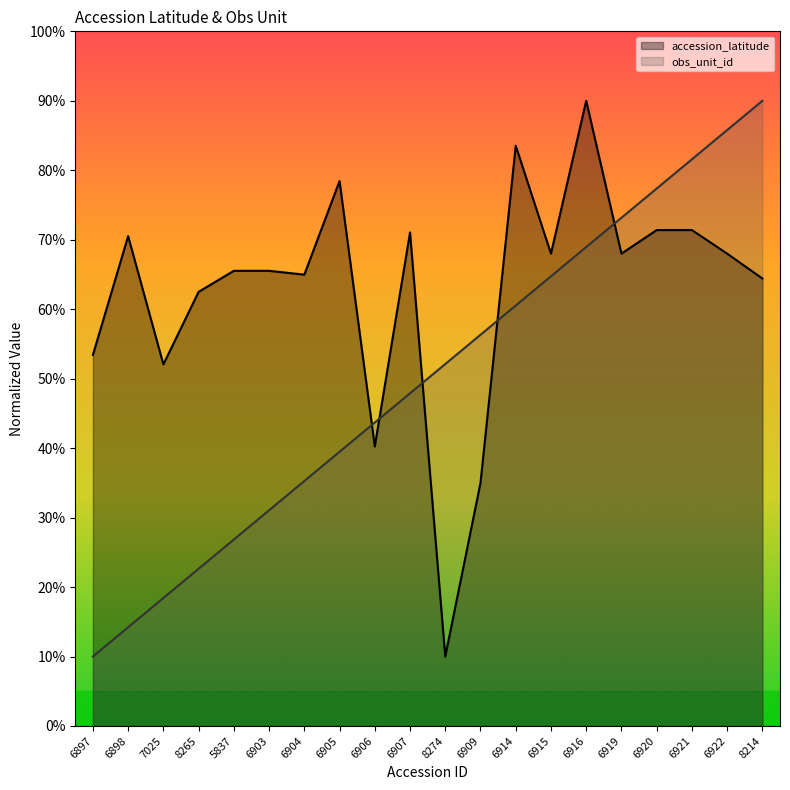

What is the lowest value of the obs_unit_id_norm series?

10.0